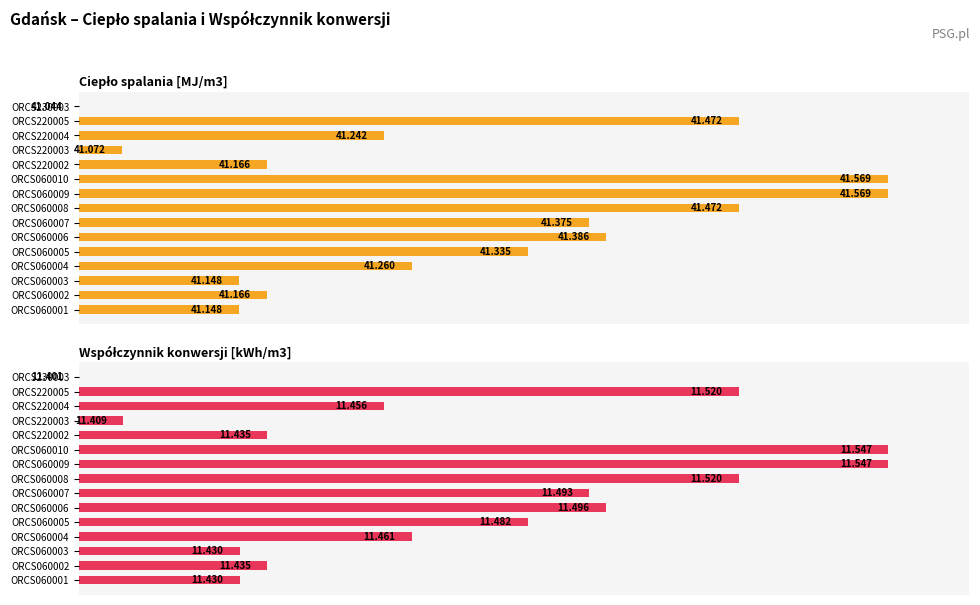

Count the number of categories in the chart.

15